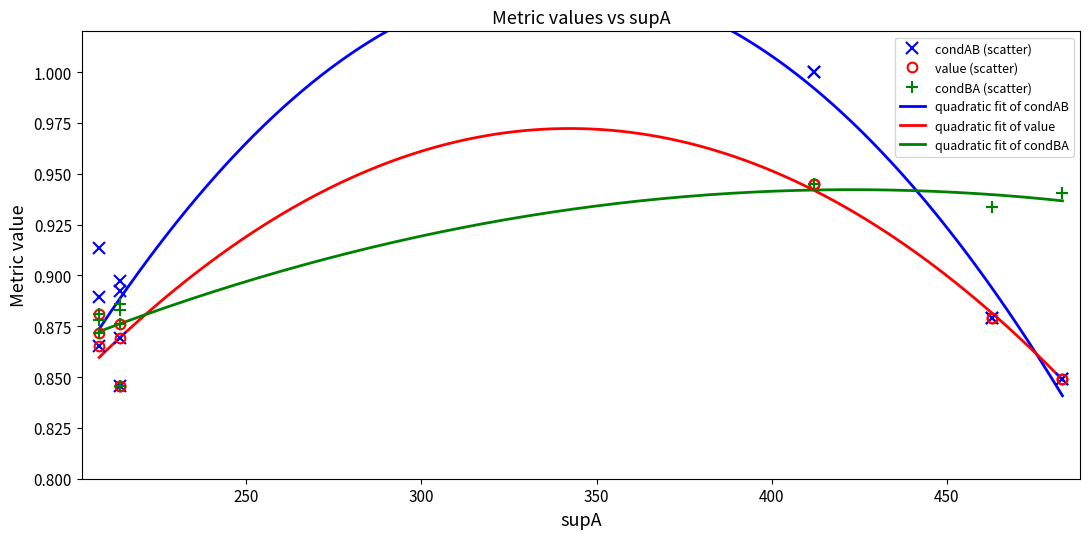

The value of condBA at 9 is 0.2. True or false?

False